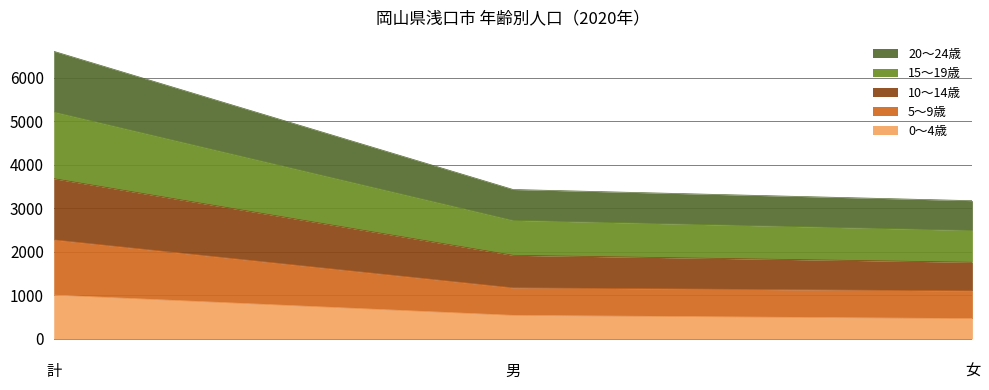

Reading left to right, list the values for the 0～4歳 series.

1007	541	466